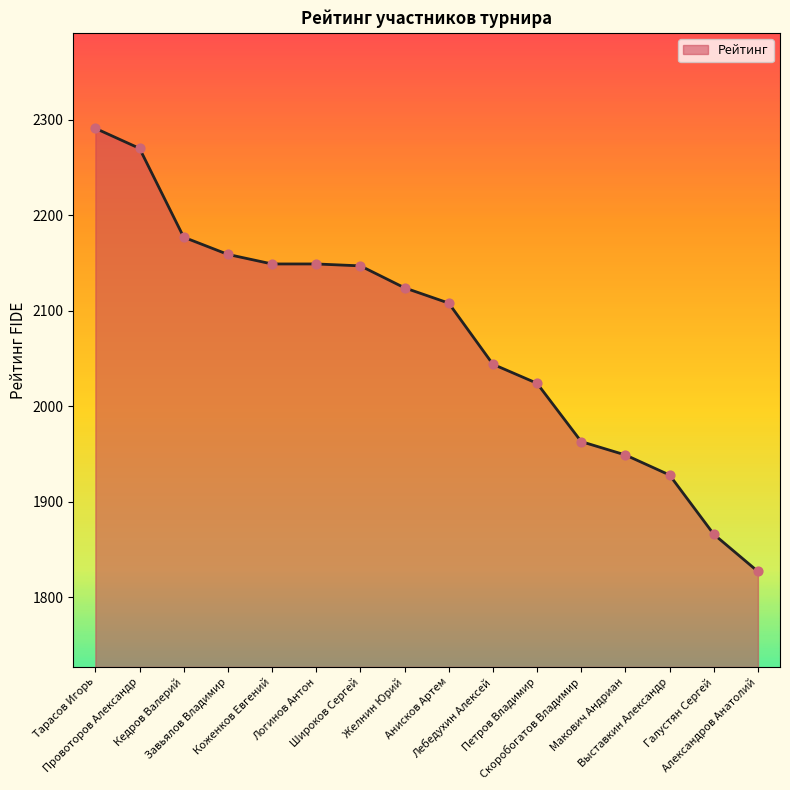

Between Лебедухин Алексей and Кедров Валерий, which is larger?

Кедров Валерий